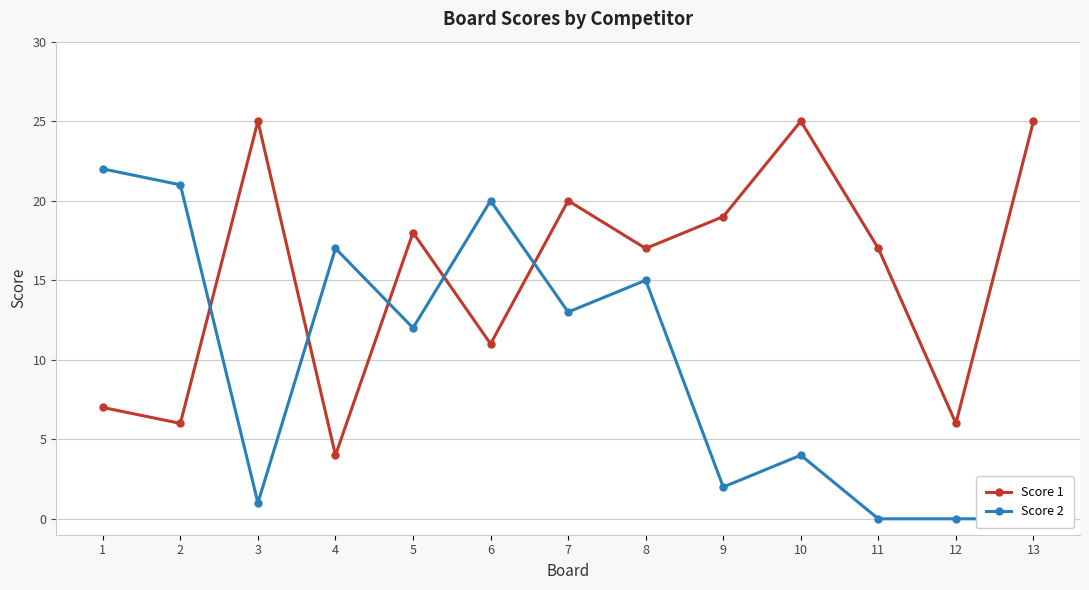

Which series has the widest spread of values?

Score 2